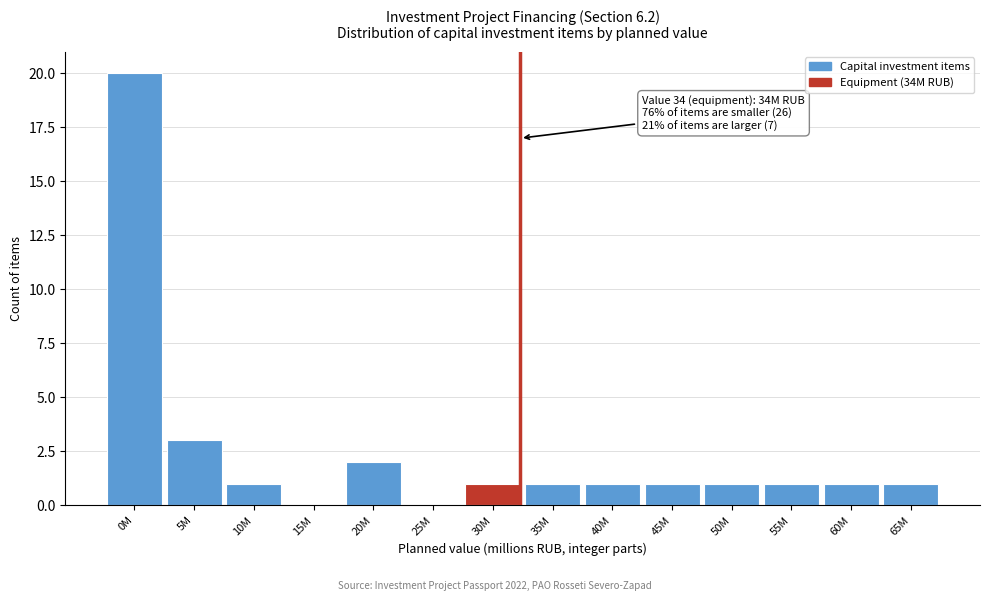

Reading left to right, extract all data points from this chart.

0M=20	5M=3	10M=1	15M=0	20M=2	25M=0	30M=1	35M=1	40M=1	45M=1	50M=1	55M=1	60M=1	65M=1